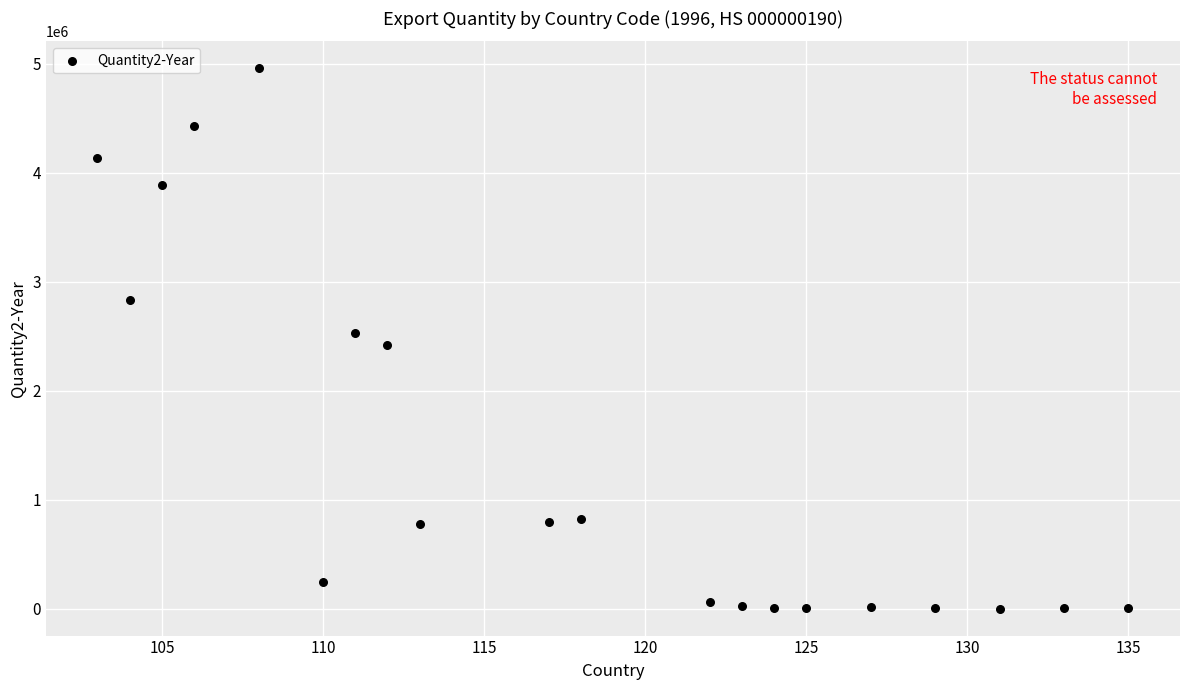

What is the range of Y values (max minus min)?

4957908